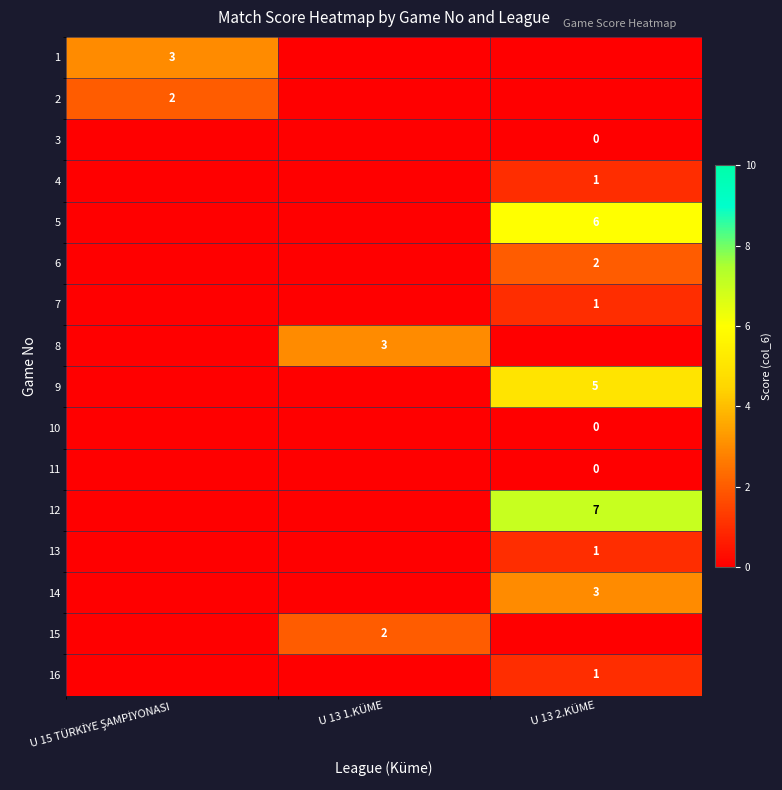

The value of 8 at U 13 1.KÜME is 4. True or false?

False